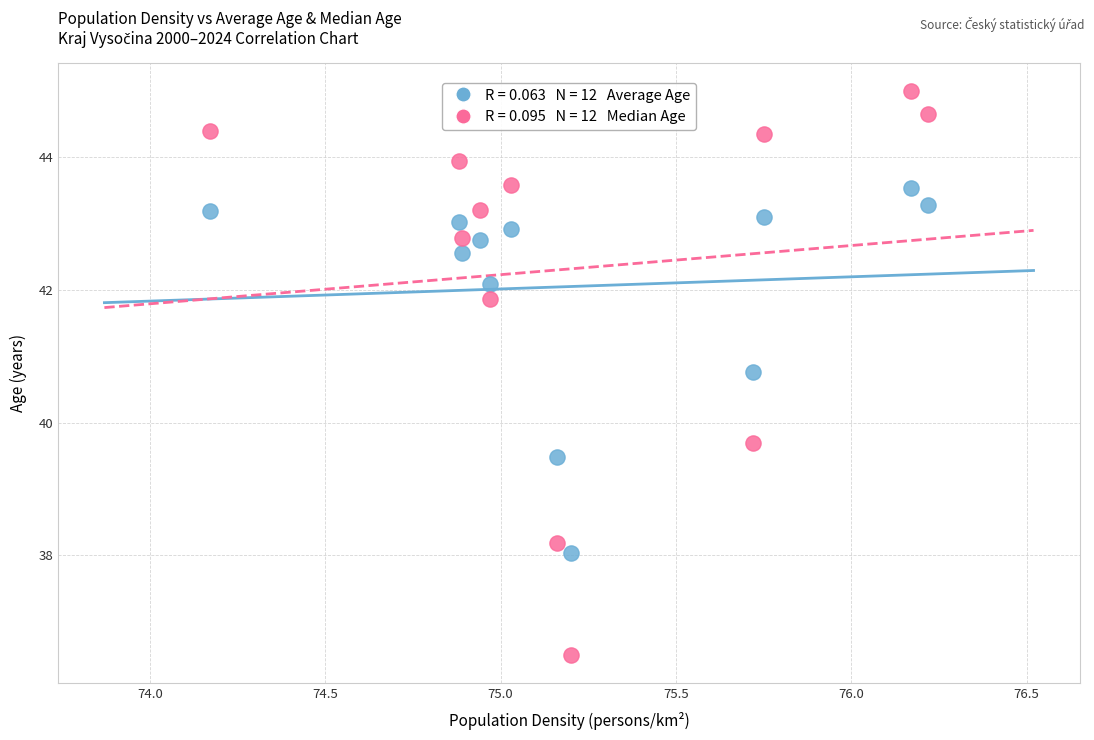

Across all series, what Y value is closest to 40?

39.7